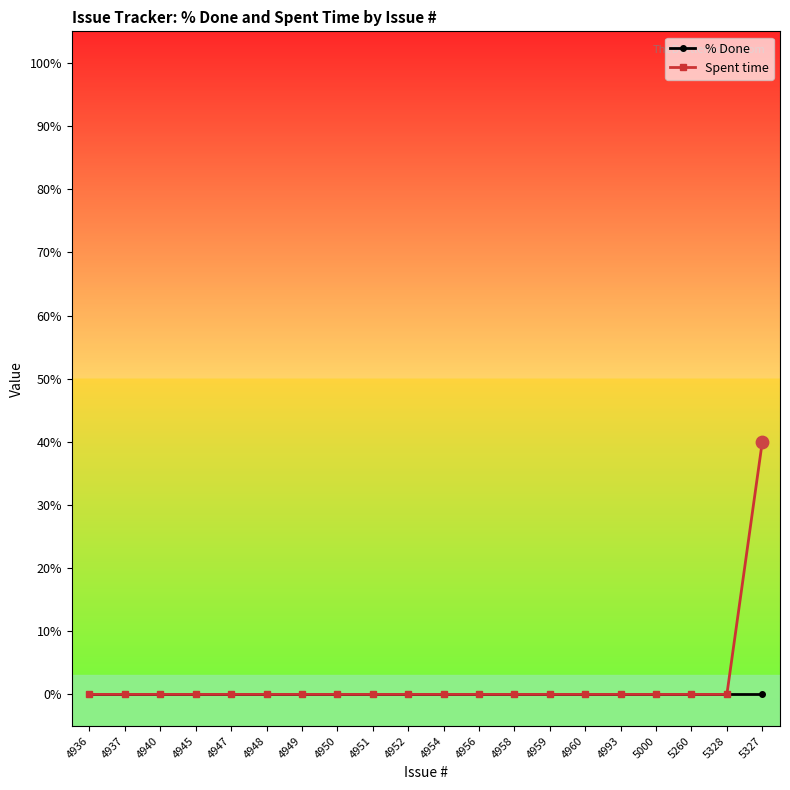

At how many categories does at least one series exceed 4?

1